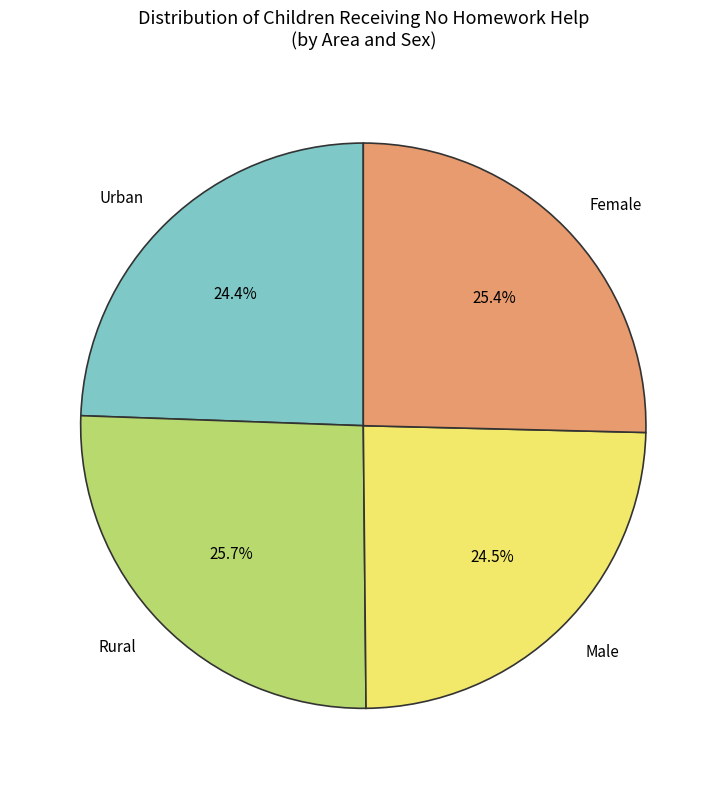

Is Rural the majority of the pie?

No